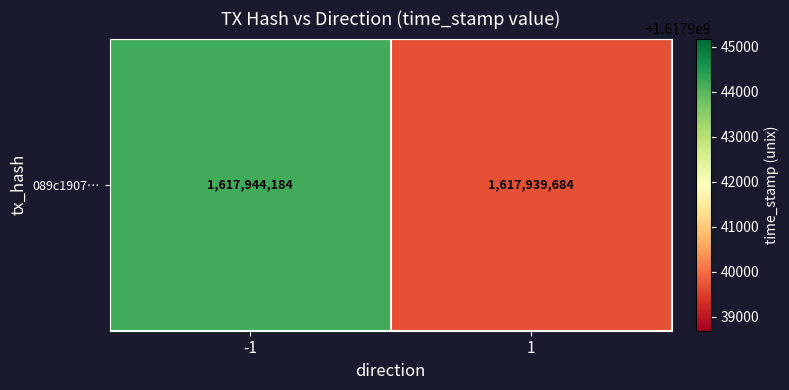

Rank the categories by value from lowest to highest.

1, -1